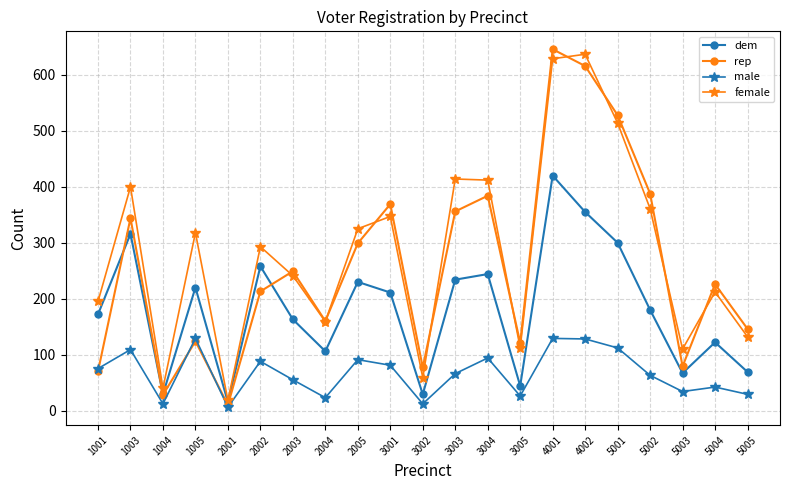

In dem, how many points are lower than both neighbors (excluding endpoints)?

6